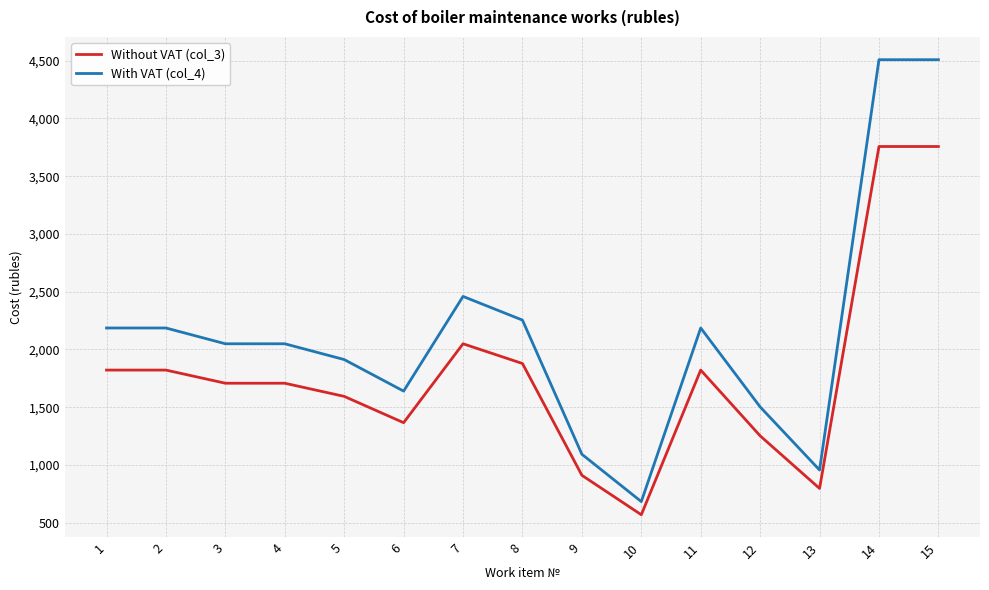

True or false: Without VAT (col_3) and With VAT (col_4) cross at least once.

False